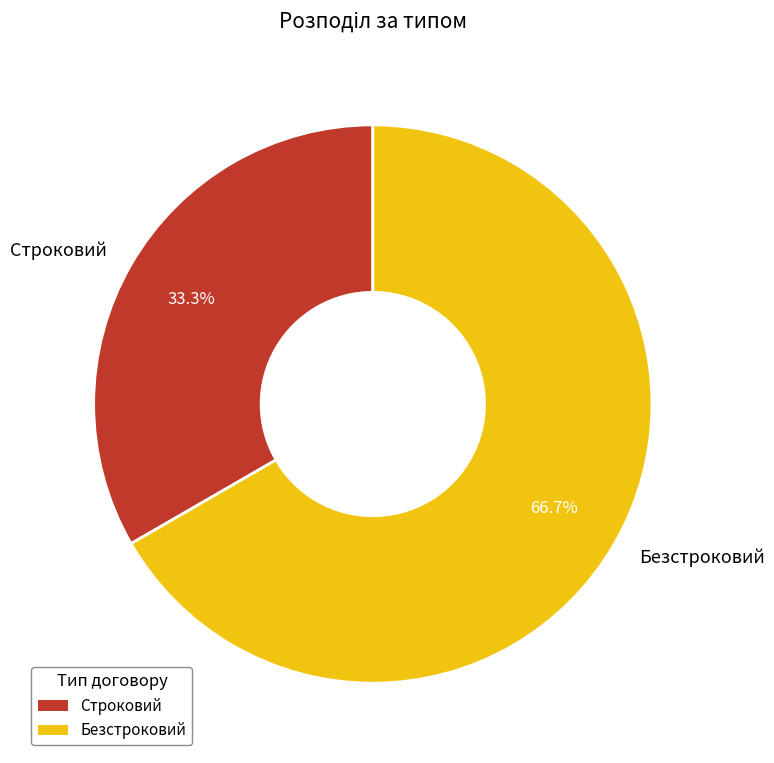

What percentage is the Строковий slice, to the nearest percent?

33%